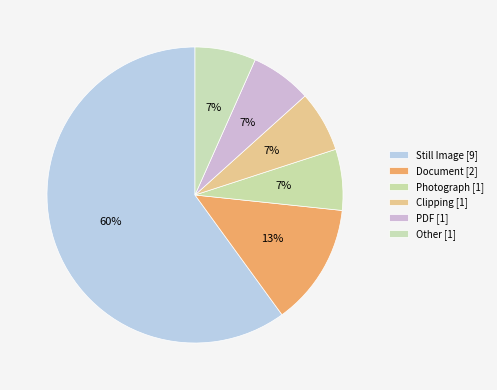

What is the ratio of the value at Photograph to the value at Document?

0.5